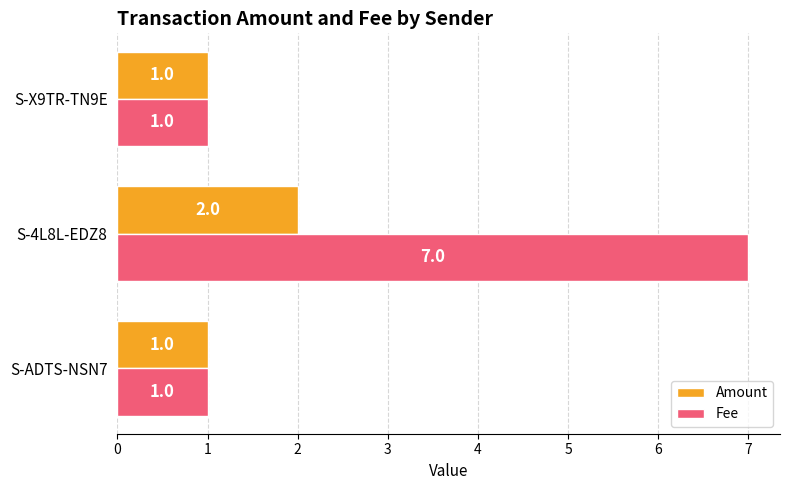

Rank the series by their average value, from highest to lowest.

Fee, Amount